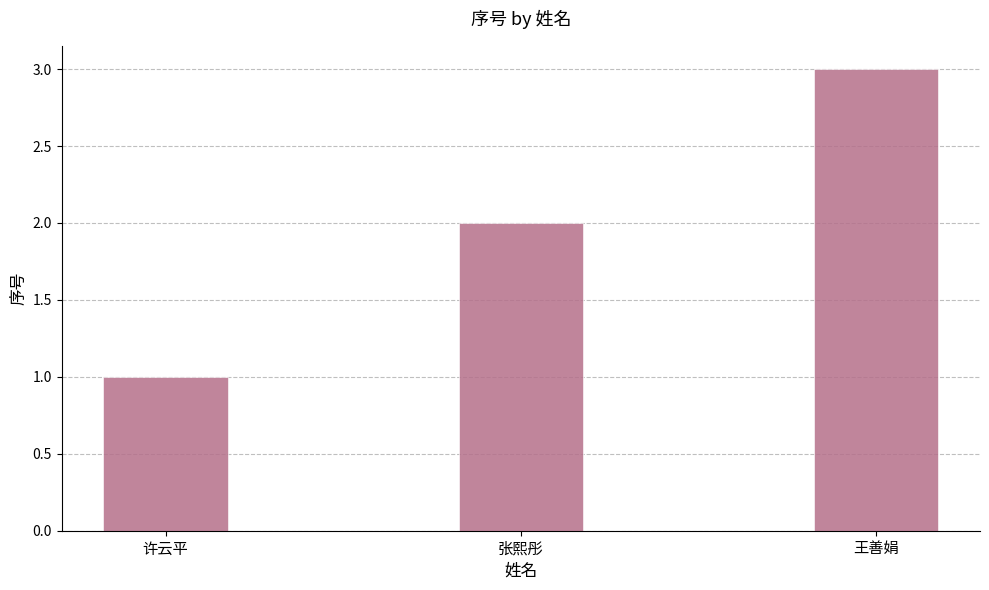

How many series are shown in this chart?

1